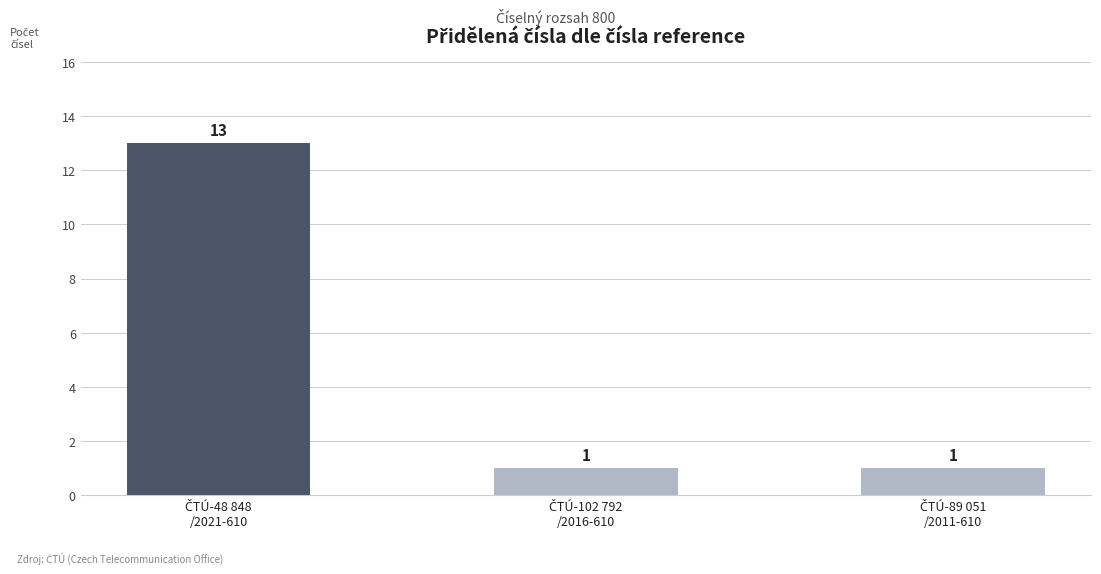

Reading right to left, transcribe all the data shown in this chart.

1	1	13